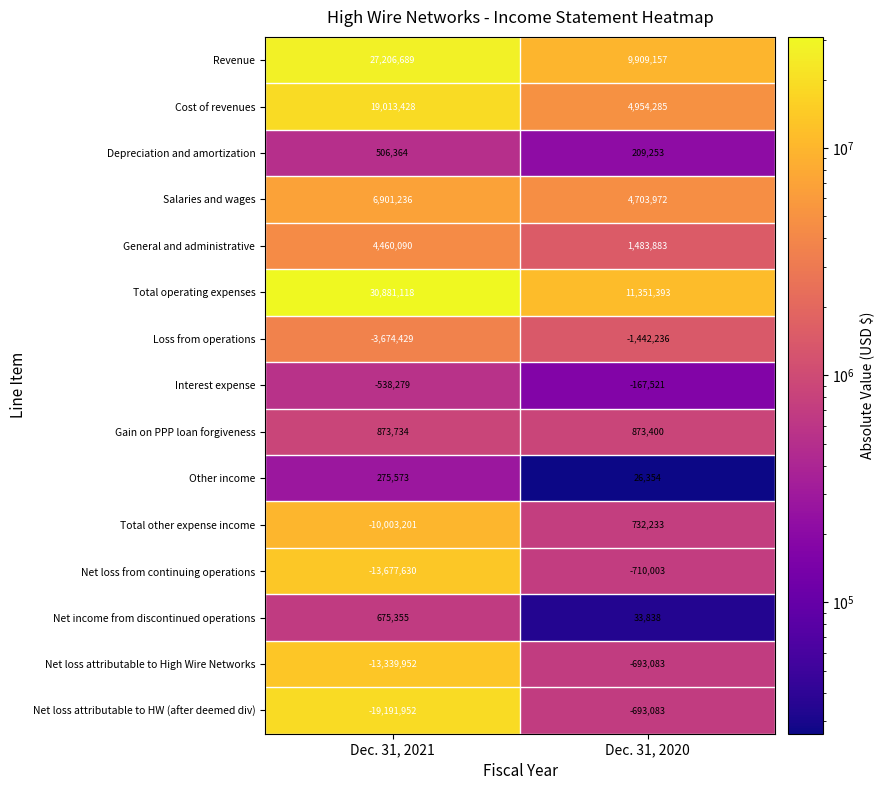

Reading left to right, what are all the values shown in this chart?

Revenue: 27206689	9909157
Cost of revenues: 19013428	4954285
Depreciation and amortization: 506364	209253
Salaries and wages: 6901236	4703972
General and administrative: 4460090	1483883
Total operating expenses: 30881118	11351393
Loss from operations: -3674429	-1442236
Interest expense: -538279	-167521
Gain on PPP loan forgiveness: 873734	873400
Other income: 275573	26354
Total other expense income: -10003201	732233
Net loss from continuing operations: -13677630	-710003
Net income from discontinued operations: 675355	33838
Net loss attributable to High Wire Networks: -13339952	-693083
Net loss attributable to HW (after deemed div): -19191952	-693083